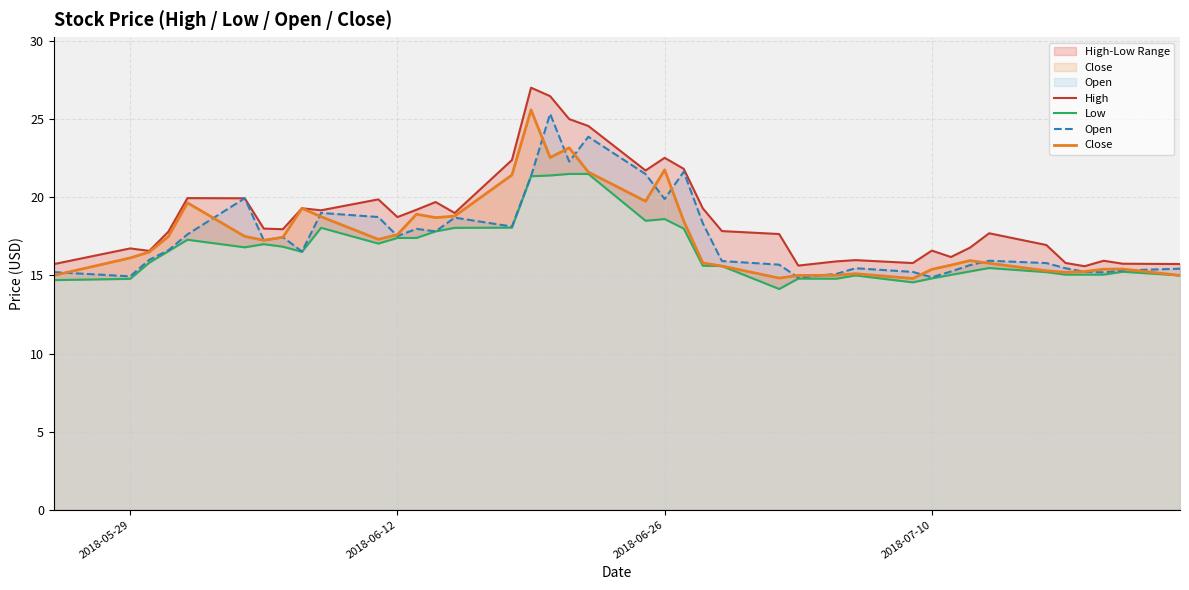

The value of Open at 2018-07-10 is 14.9. True or false?

True